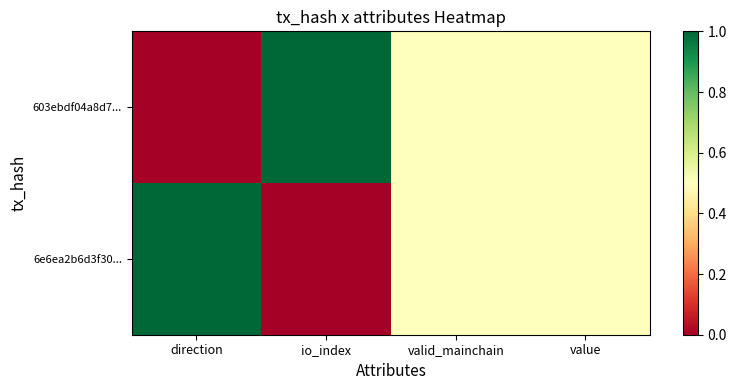

List the series in order of their peak value, highest first.

603ebdf04a8d7..., 6e6ea2b6d3f30...